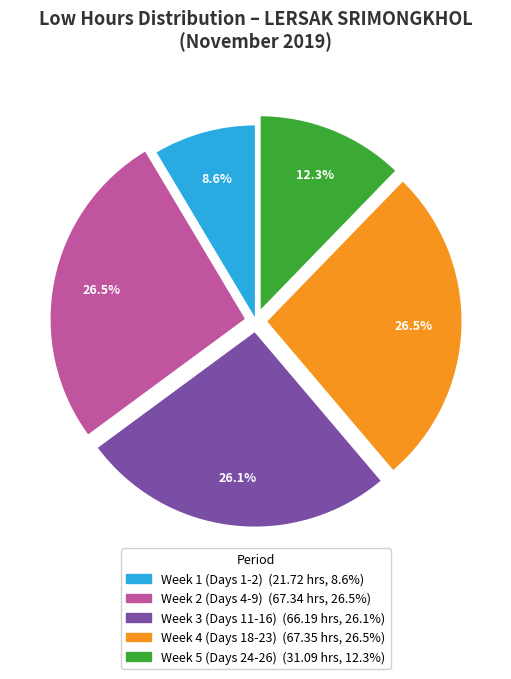

Is there a majority slice in this chart?

No